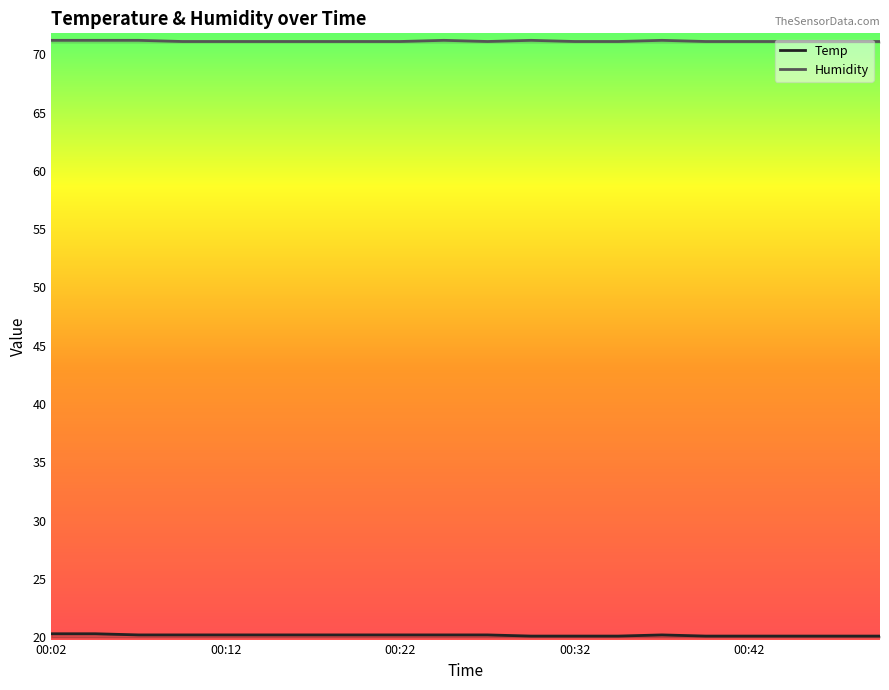

Which has a higher value, 00:45 or 00:12?

00:12